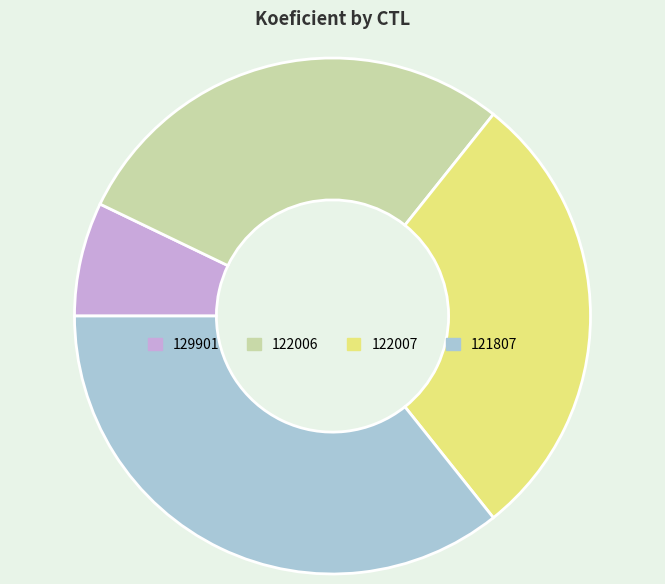

Approximately how many times larger is the value at 122006 compared to 121807?

0.8